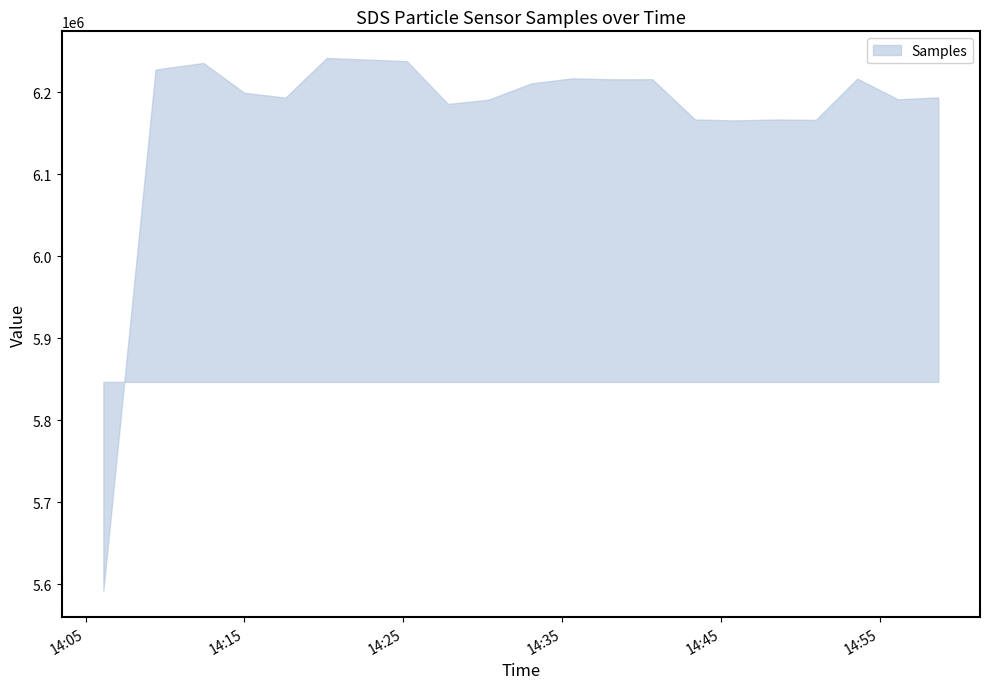

What is the difference between the maximum and minimum values?

649230